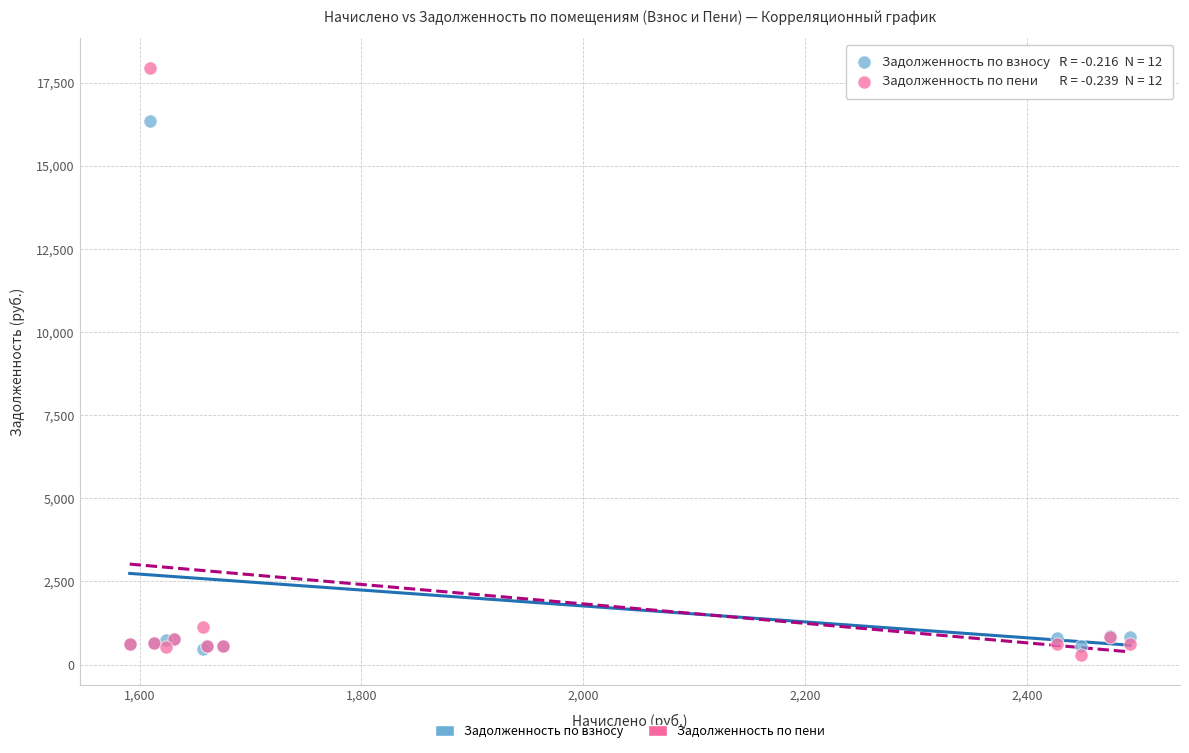

Across all series, what Y value is closest to 9118?

16346.8